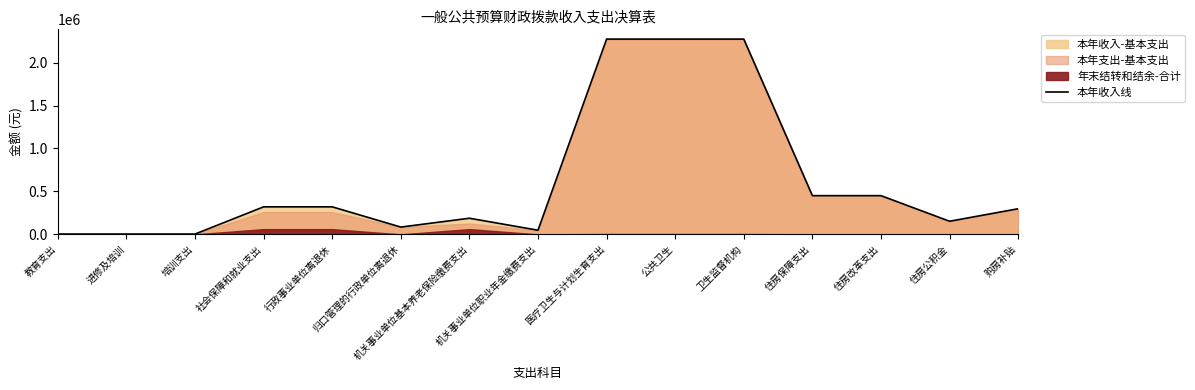

List the labels in order of value, smallest first.

教育支出, 进修及培训, 培训支出, 机关事业单位职业年金缴费支出, 归口管理的行政单位离退休, 住房公积金, 机关事业单位基本养老保险缴费支出, 购房补贴, 社会保障和就业支出, 行政事业单位离退休, 住房保障支出, 住房改革支出, 医疗卫生与计划生育支出, 公共卫生, 卫生监督机构